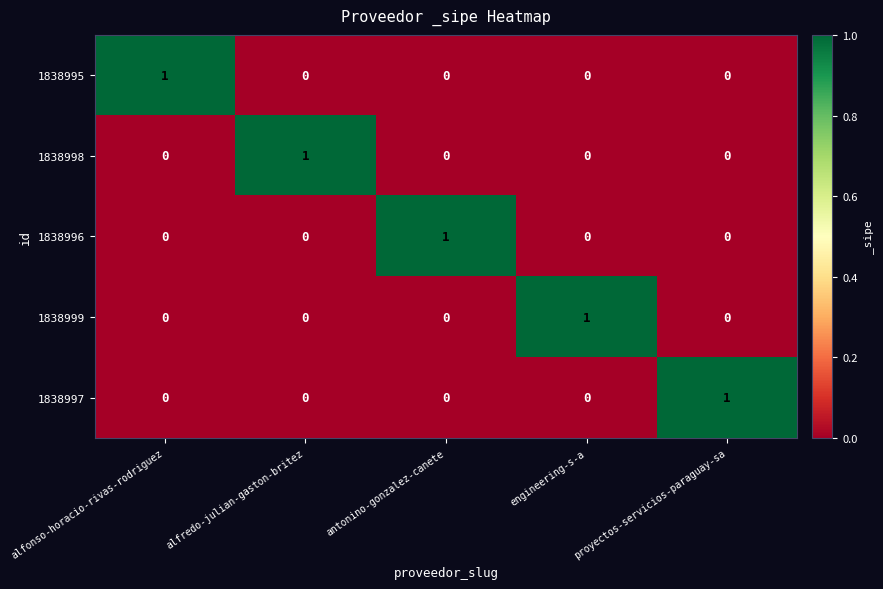

At how many categories does at least one series exceed 0?

5